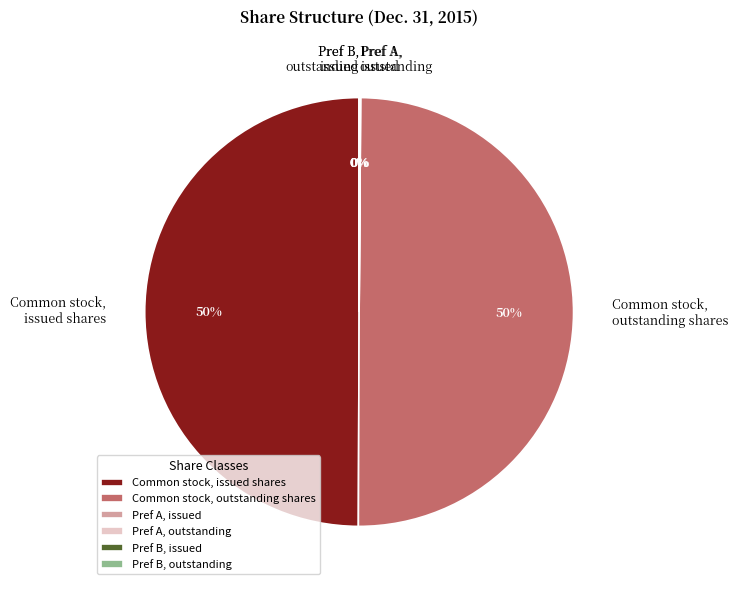

What is the change in value from Common stock, outstanding shares to Preferred stock (Series B), outstanding shares?

-432719885